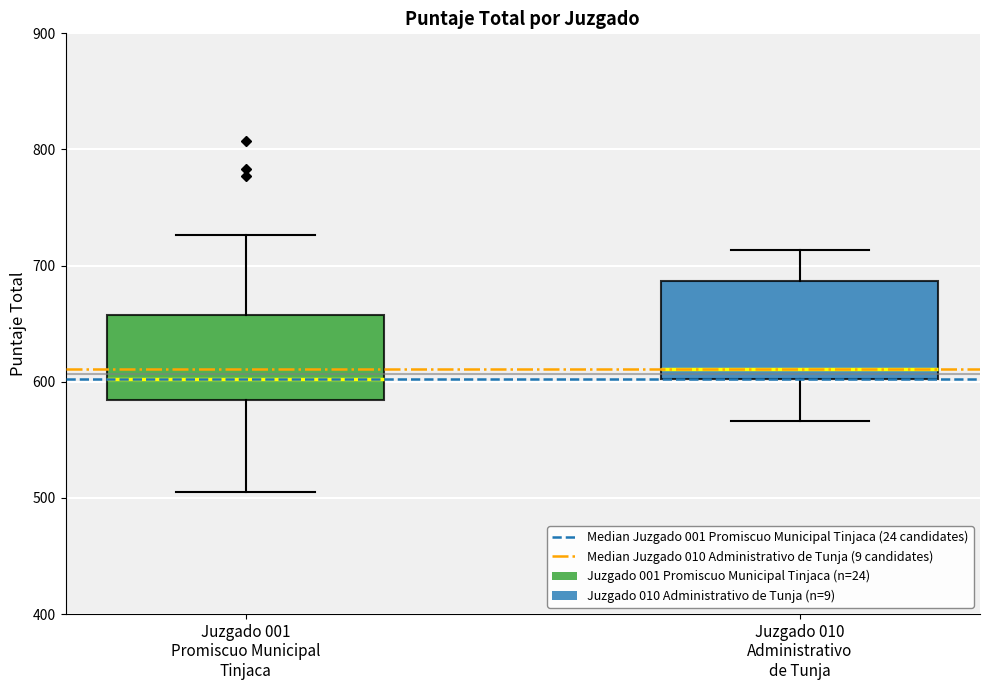

Reading left to right, read every box against the y-axis: the position of its median line, the range the box covers, and the ends of its whiskers. The values are not printed on the chart, so give them approximately, as read against the axis.

Juzgado 001 Promiscuo Municipal Tinjaca: median 600, box 580 to 660, whiskers 510 to 730
Juzgado 010 Administrativo de Tunja: median 610, box 600 to 690, whiskers 570 to 710